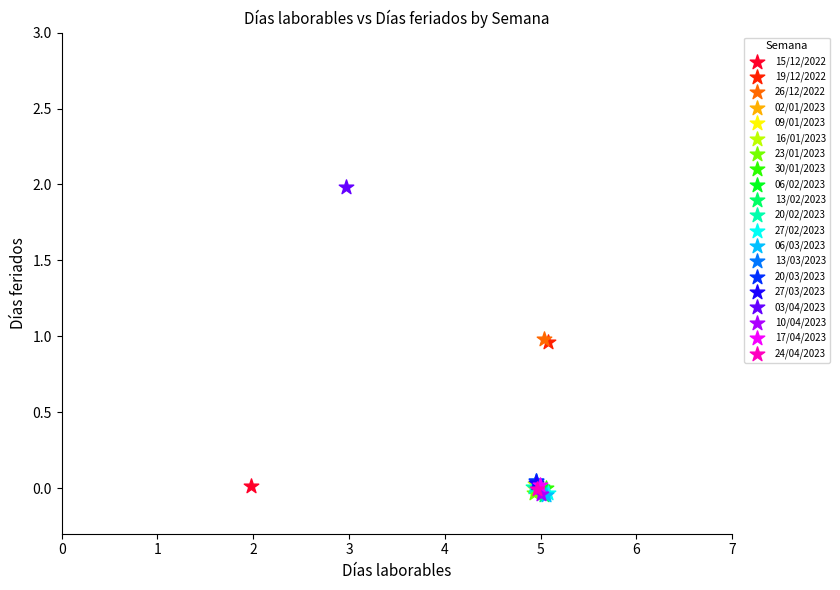

What are all the series names shown in the legend?

15/12/2022, 19/12/2022, 26/12/2022, 02/01/2023, 09/01/2023, 16/01/2023, 23/01/2023, 30/01/2023, 06/02/2023, 13/02/2023, 20/02/2023, 27/02/2023, 06/03/2023, 13/03/2023, 20/03/2023, 27/03/2023, 03/04/2023, 10/04/2023, 17/04/2023, 24/04/2023